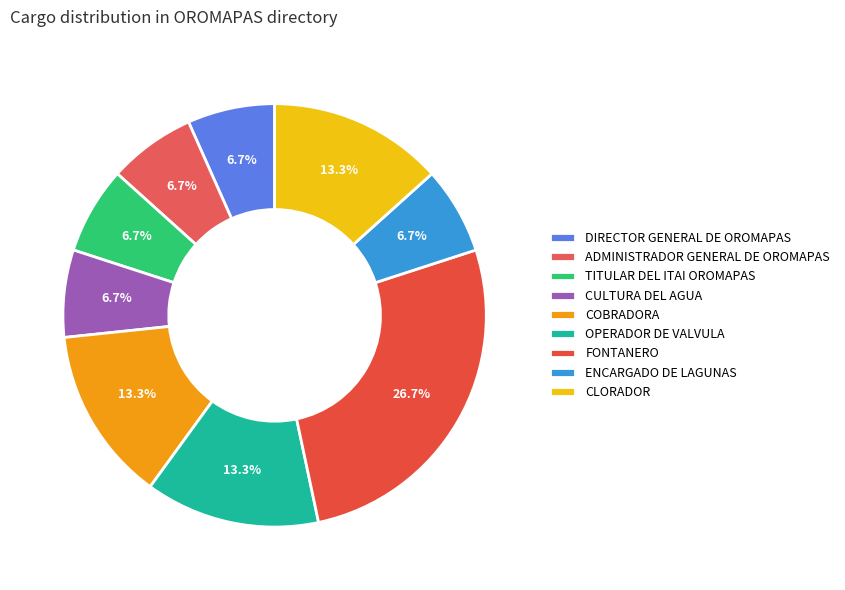

Count the number of slices in the pie.

9